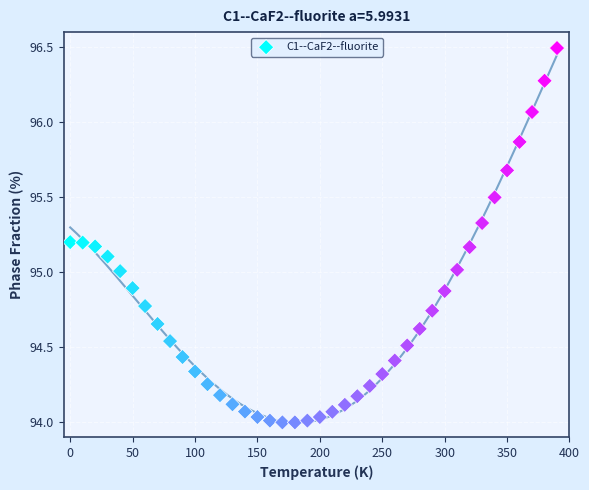

What is the range of X values (max minus min)?

390.0